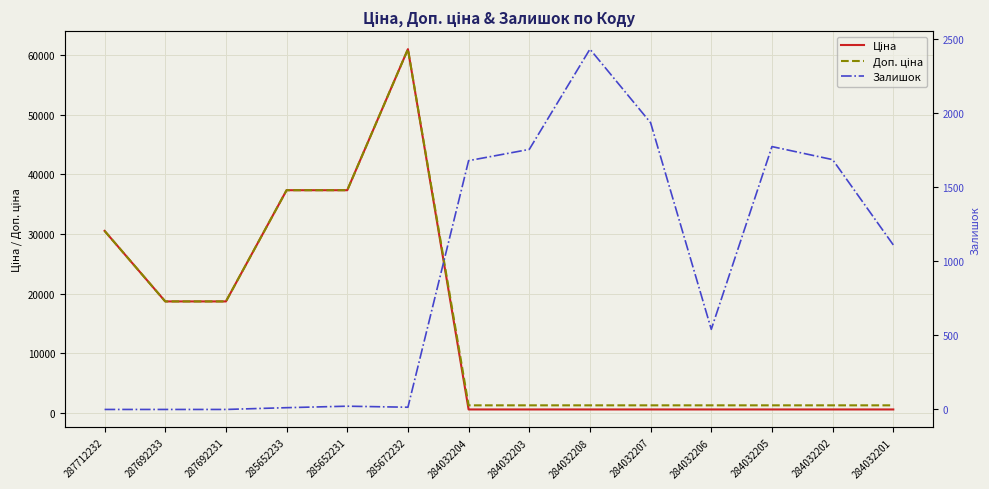

At which category does Ціна reach its first local peak?

285672232